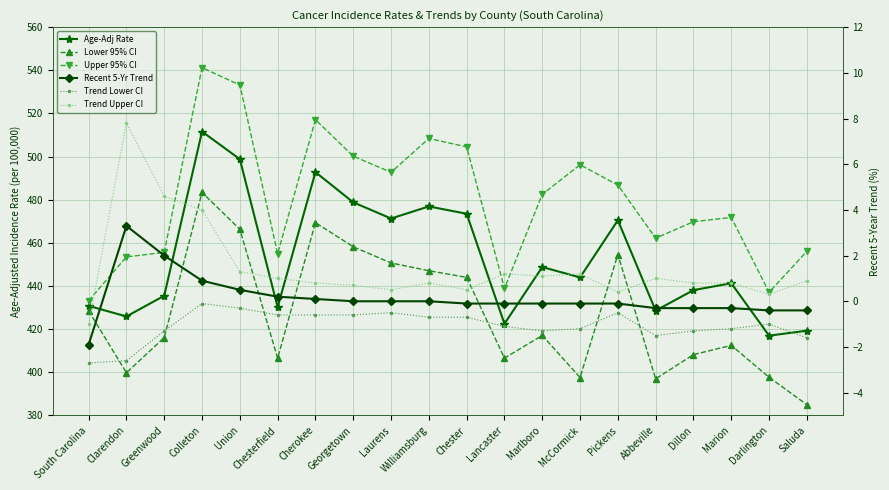

What is the lowest value of the Age-Adj Rate series?

417.0